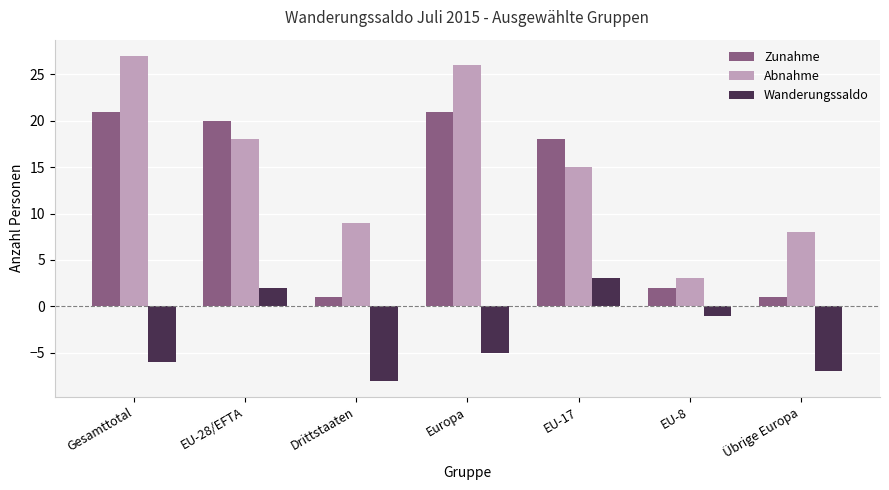

Is it true that Abnahme equals 16 at Drittstaaten?

False